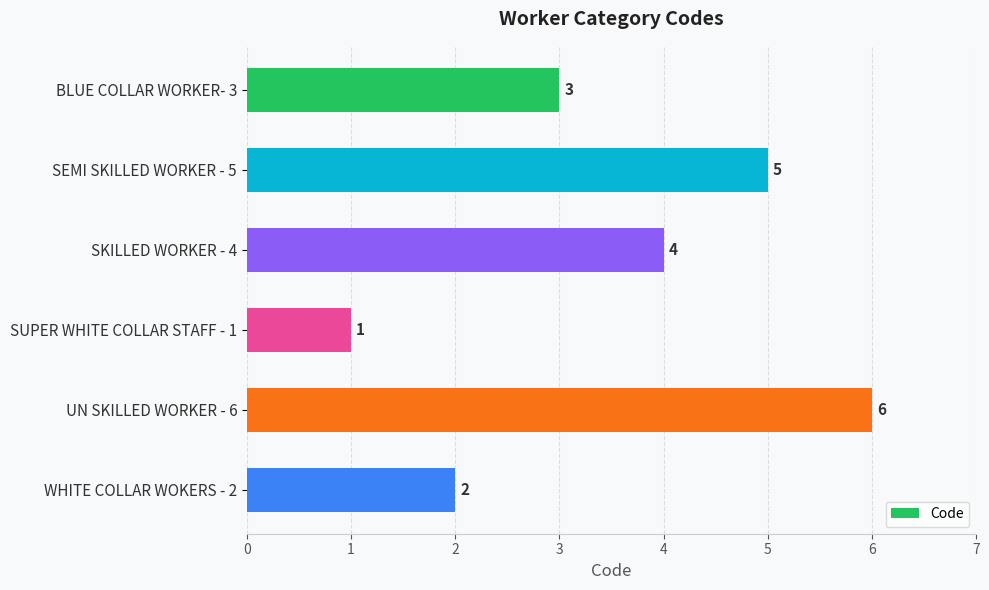

Reading bottom to top, extract all data points from this chart.

2	6	1	4	5	3